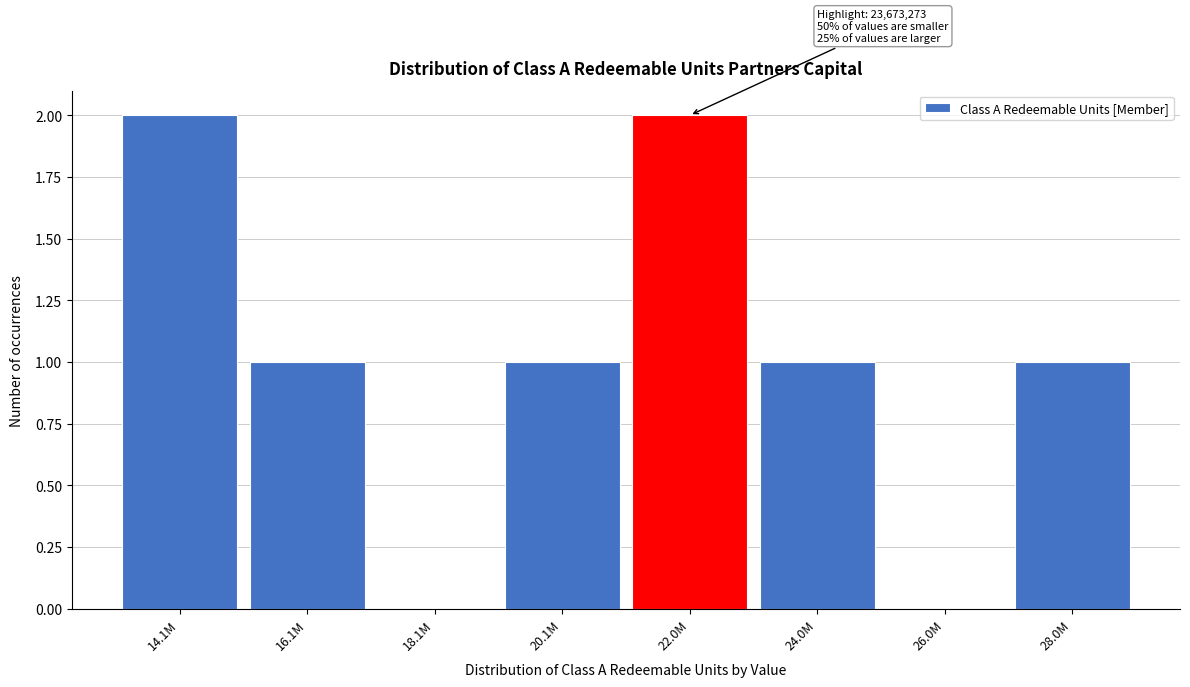

Is it true that the value at 16.1M is 1?

True